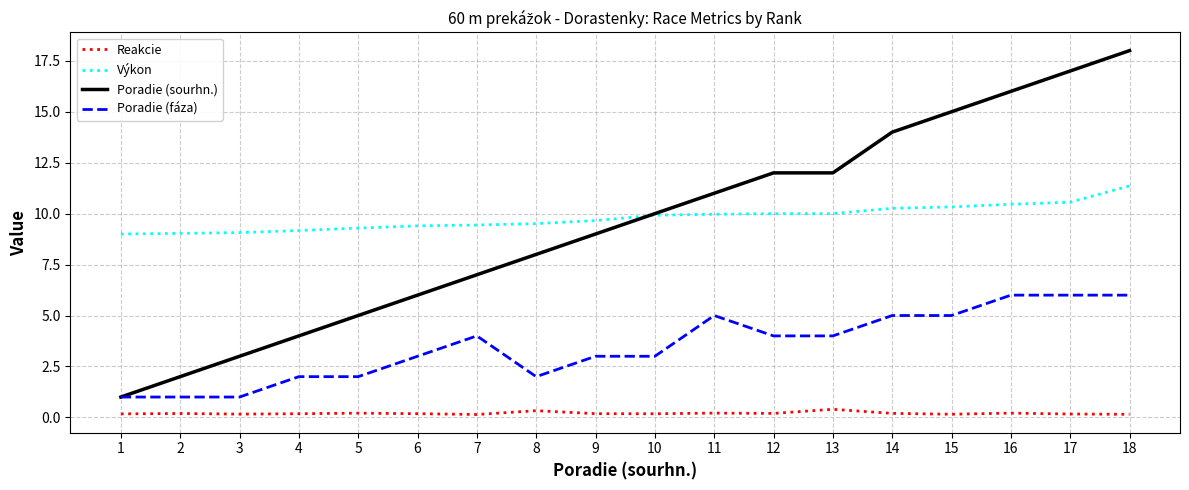

What is the total value across all series at 13?

26.4